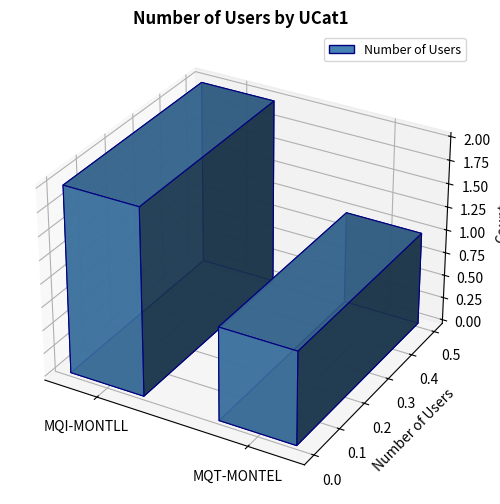

Between MQI-MONTLL and MQT-MONTEL, which is larger?

MQI-MONTLL